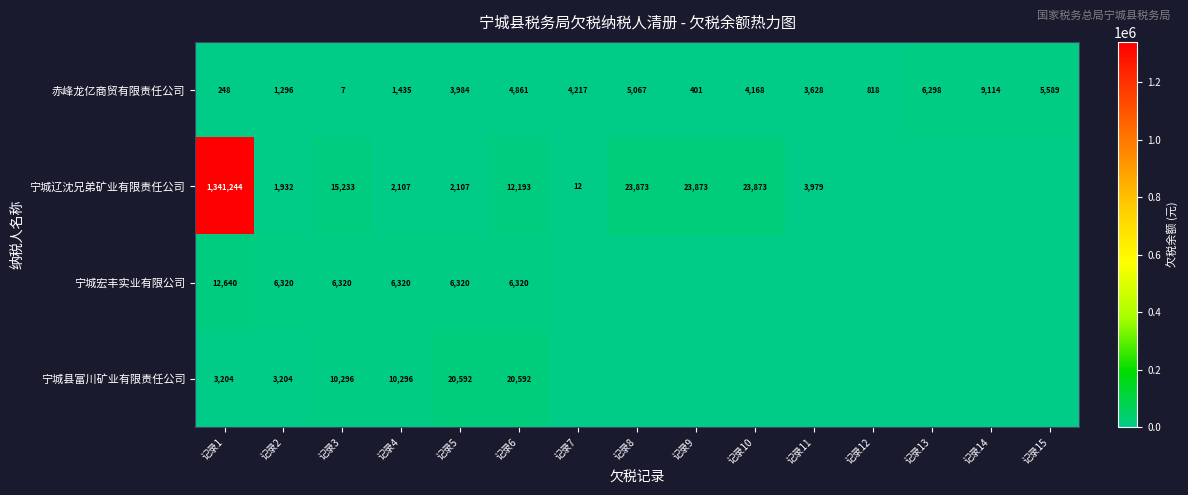

At how many categories does at least one series exceed 647018?

1